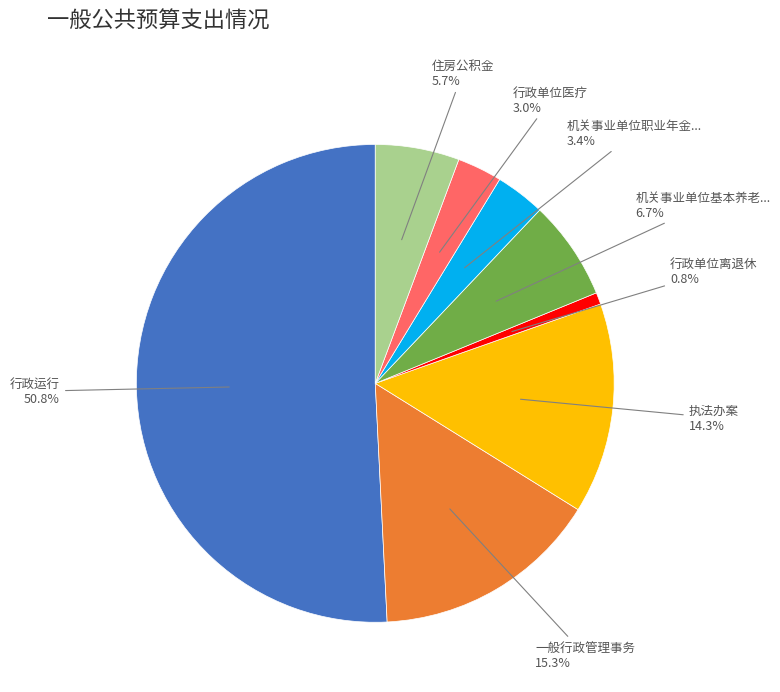

Is there any slice that represents more than half of the pie?

Yes